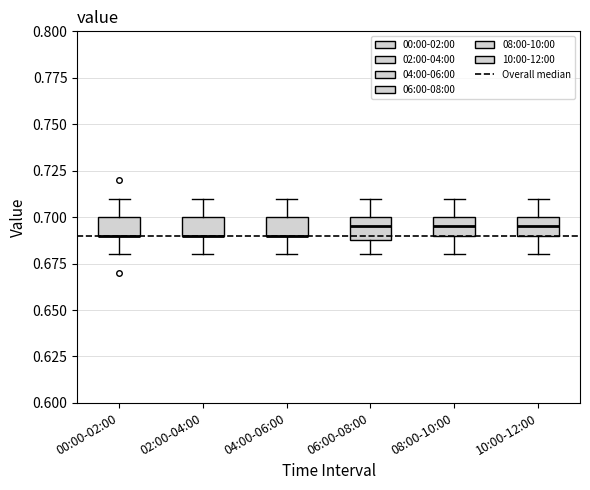

Reading left to right, read every box against the y-axis: the position of its median line, the range the box covers, and the ends of its whiskers. The values are not printed on the chart, so give them approximately, as read against the axis.

00:00-02:00: median 0.690 (drawn on the box's lower edge), box 0.690 to 0.700, whiskers 0.680 to 0.710
02:00-04:00: median 0.690 (drawn on the box's lower edge), box 0.690 to 0.700, whiskers 0.680 to 0.710
04:00-06:00: median 0.690 (drawn on the box's lower edge), box 0.690 to 0.700, whiskers 0.680 to 0.710
06:00-08:00: median 0.695, box 0.690 to 0.700, whiskers 0.680 to 0.710
08:00-10:00: median 0.695, box 0.690 to 0.700, whiskers 0.680 to 0.710
10:00-12:00: median 0.695, box 0.690 to 0.700, whiskers 0.680 to 0.710